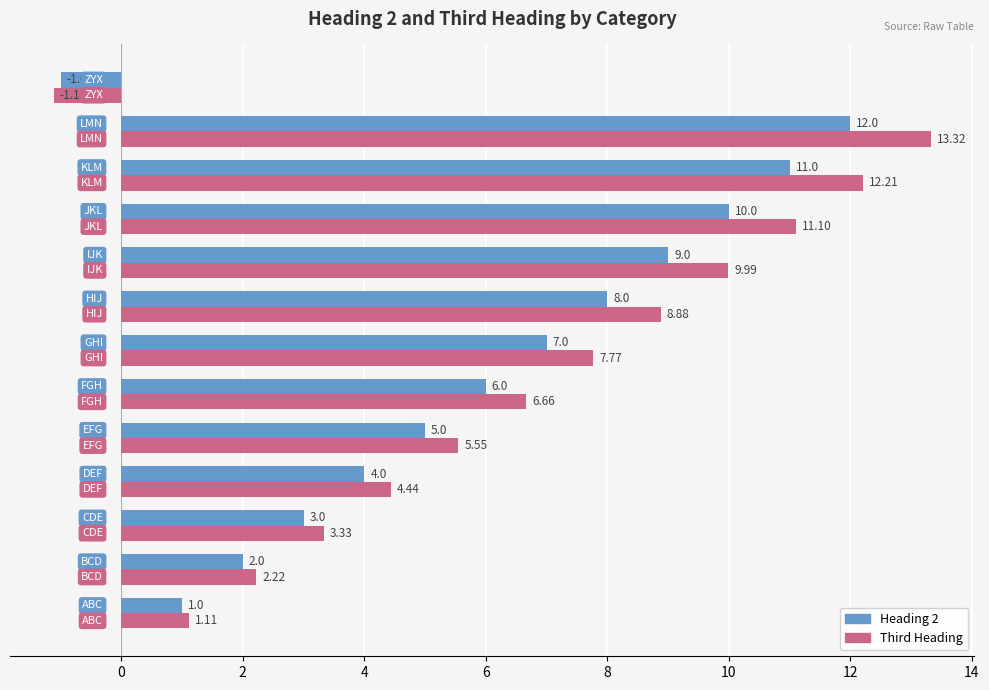

What is the average value of the Third Heading series?

6.6